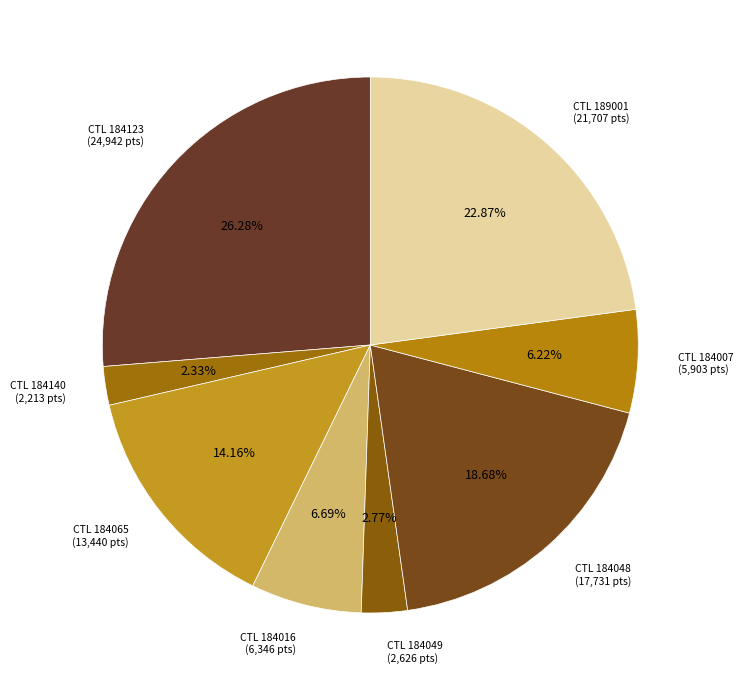

How many slices are in this pie chart?

8